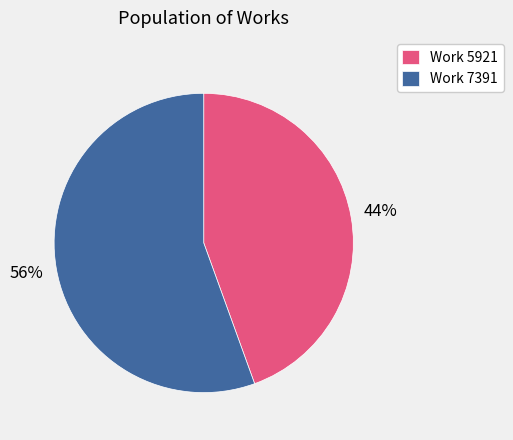

Do Work 5921 and Work 7391 together represent more than half of the pie?

Yes